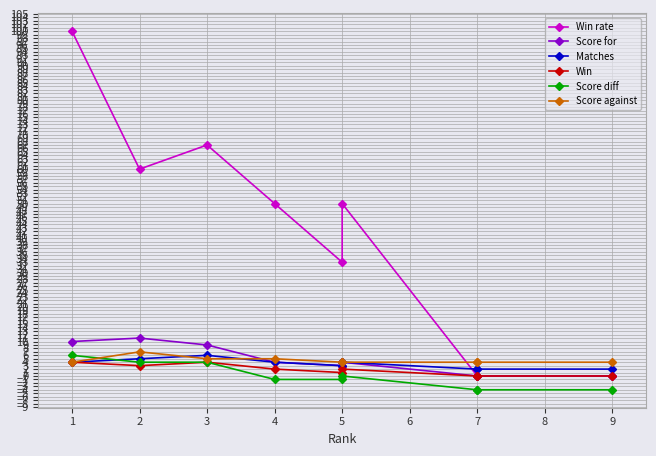

List the series in order of their peak value, lowest first.

Win, Matches, Score diff, Score against, Score for, Win rate